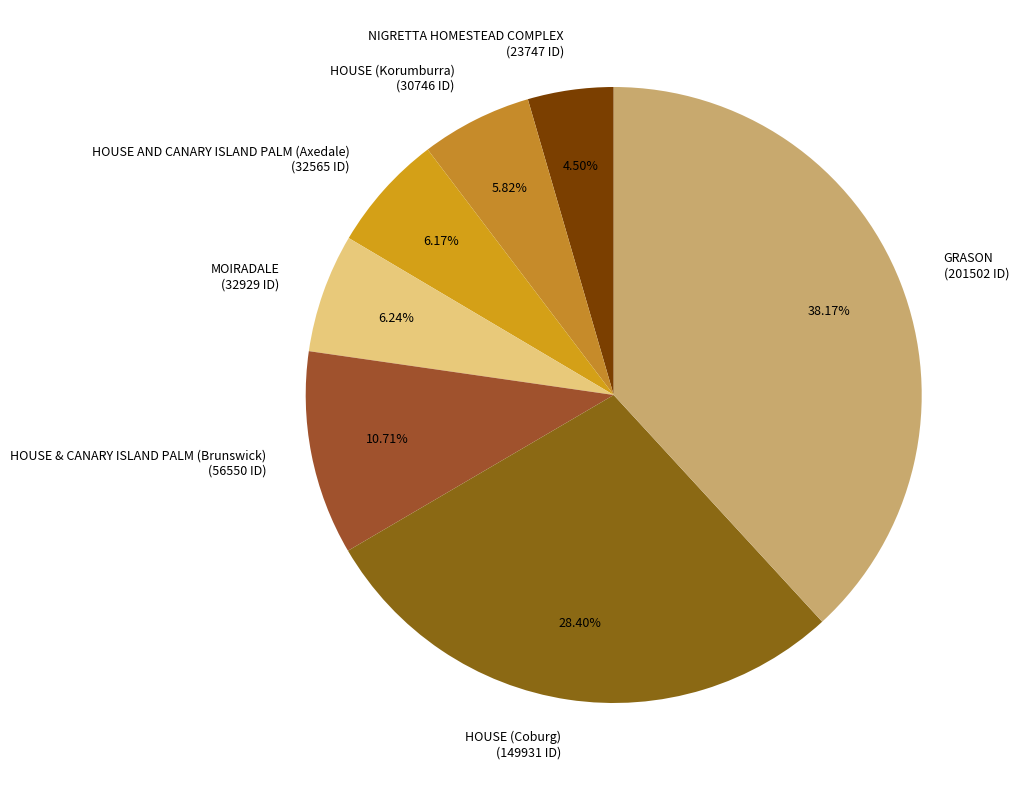

Is it true that HOUSE AND CANARY ISLAND PALM (Axedale) is 6% of the pie?

True